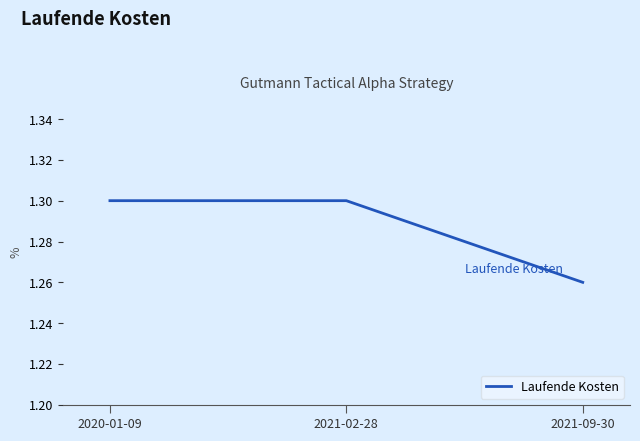

The chart shows a value of 1.3 at 2020-01-09. True or false?

True